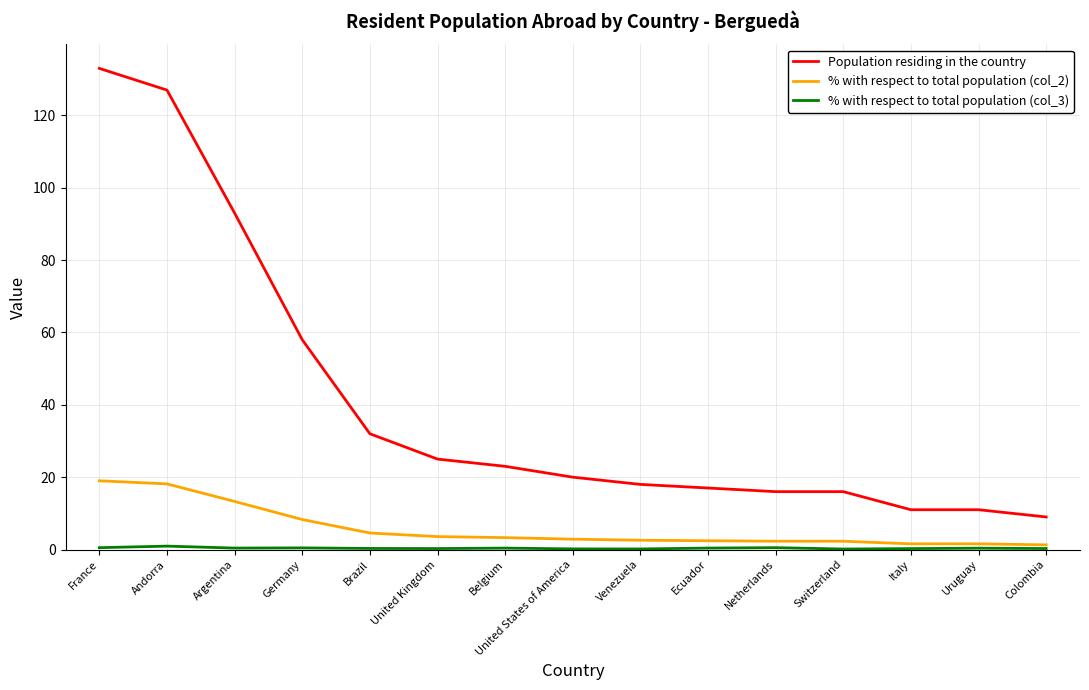

Between Venezuela and Colombia, which series saw the biggest shift?

Population residing in the country